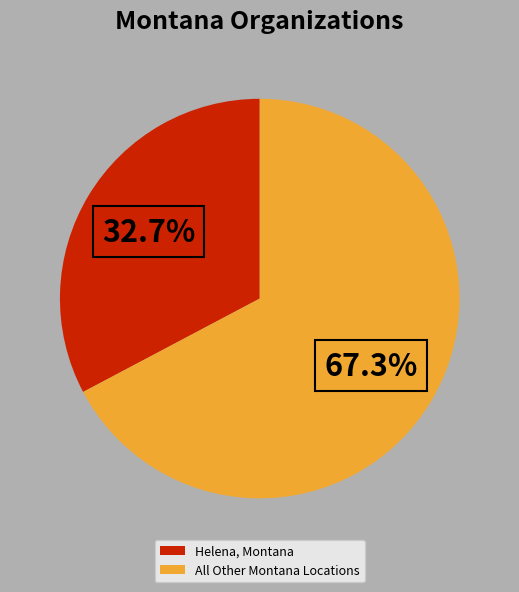

Does All Other Montana Locations represent more than half of the total?

Yes